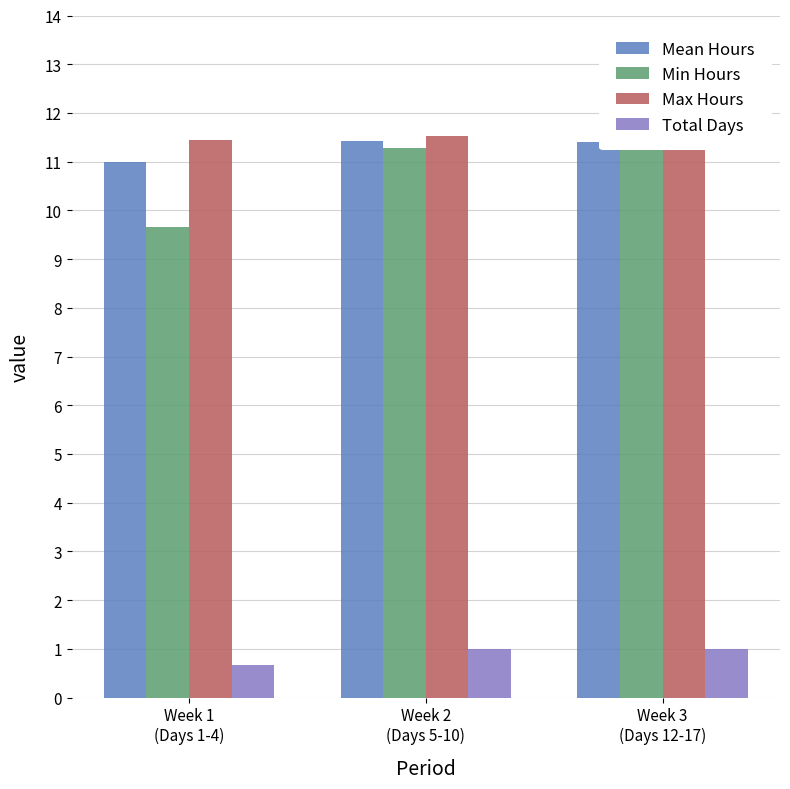

Is it true that Mean Hours equals 11.0 at Week 1
(Days 1-4)?

True